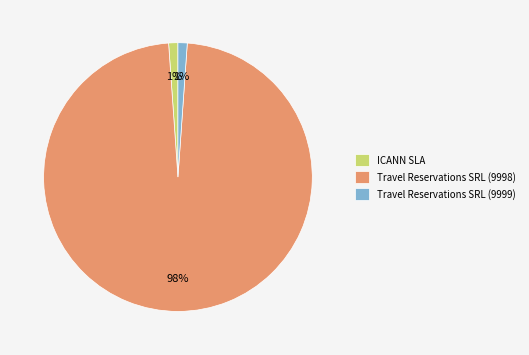

How many segments does this pie chart have?

3